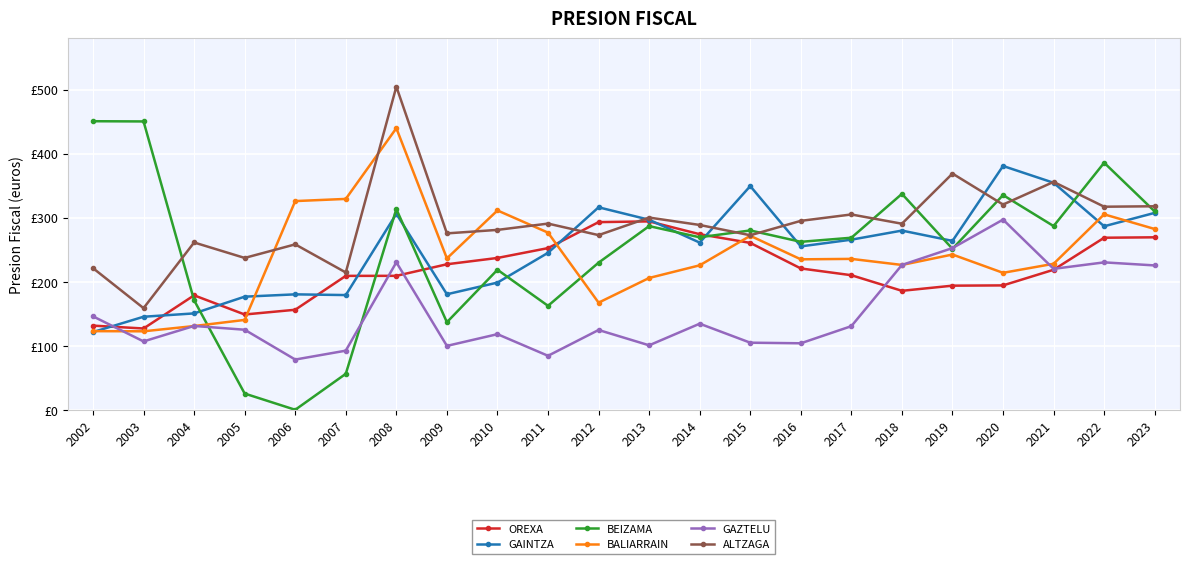

Where is GAINTZA nearest to the value 251?

2016